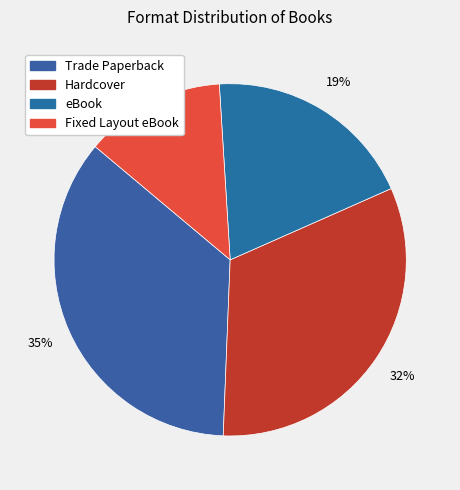

Does any single category account for the majority?

No